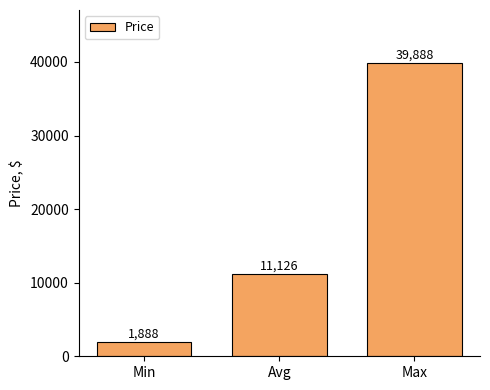

List the labels in order of value, smallest first.

Min, Avg, Max